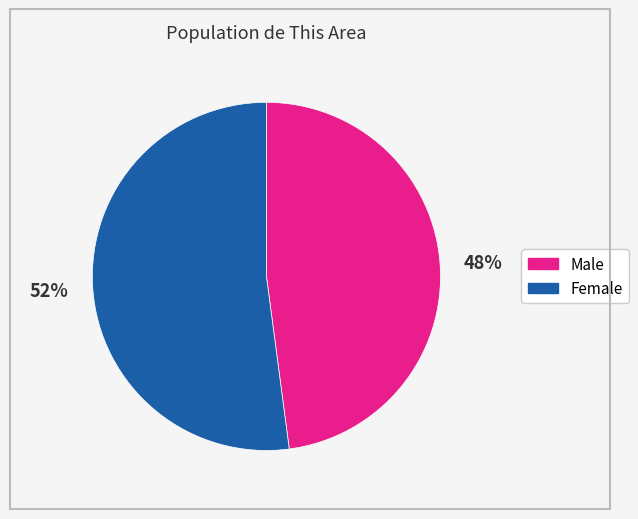

True or false: Male accounts for 48% of the total.

True